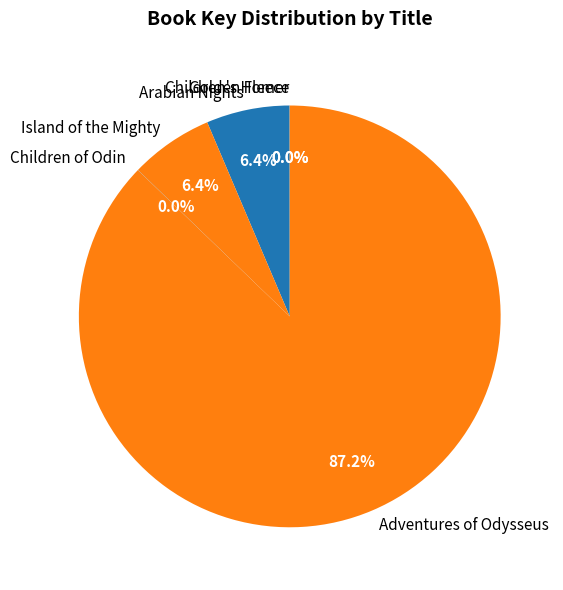

What percentage is NOT represented by Adventures of Odysseus?

12.8%